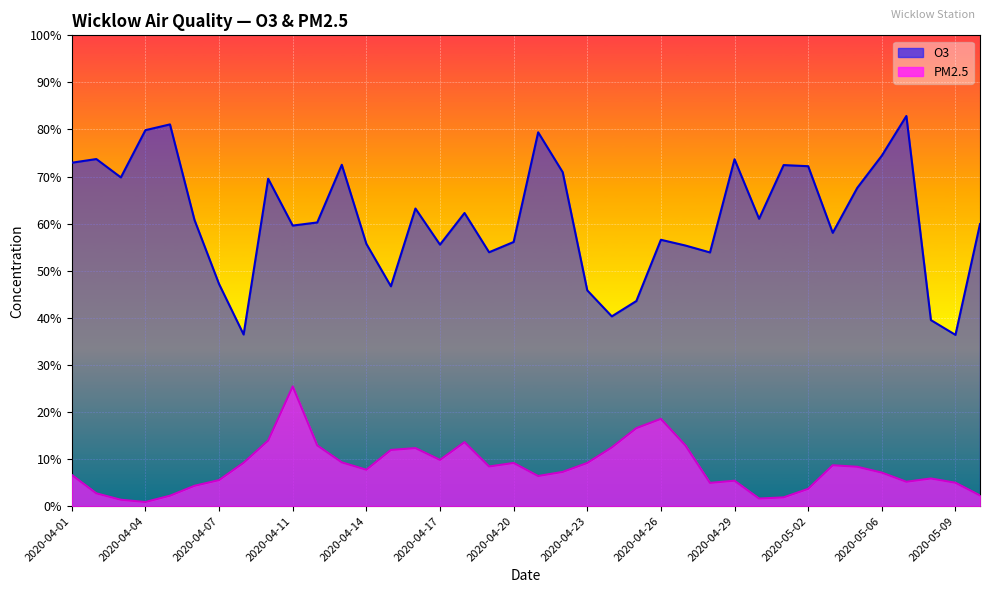

Which series has the largest total across all categories?

O3